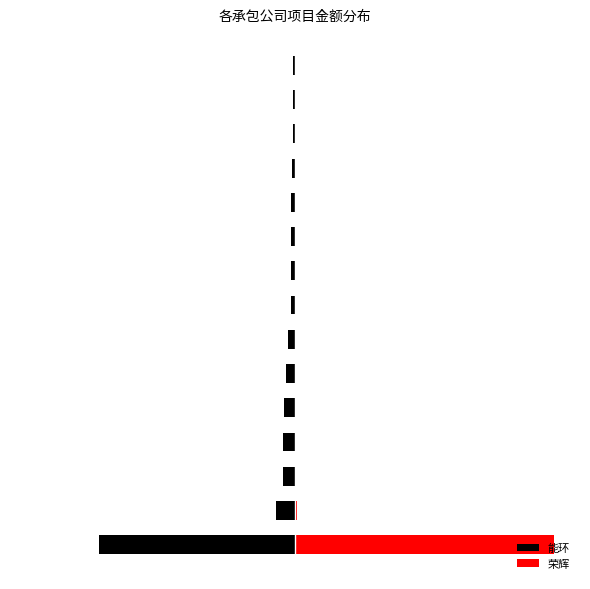

How many bars are there in total?

30